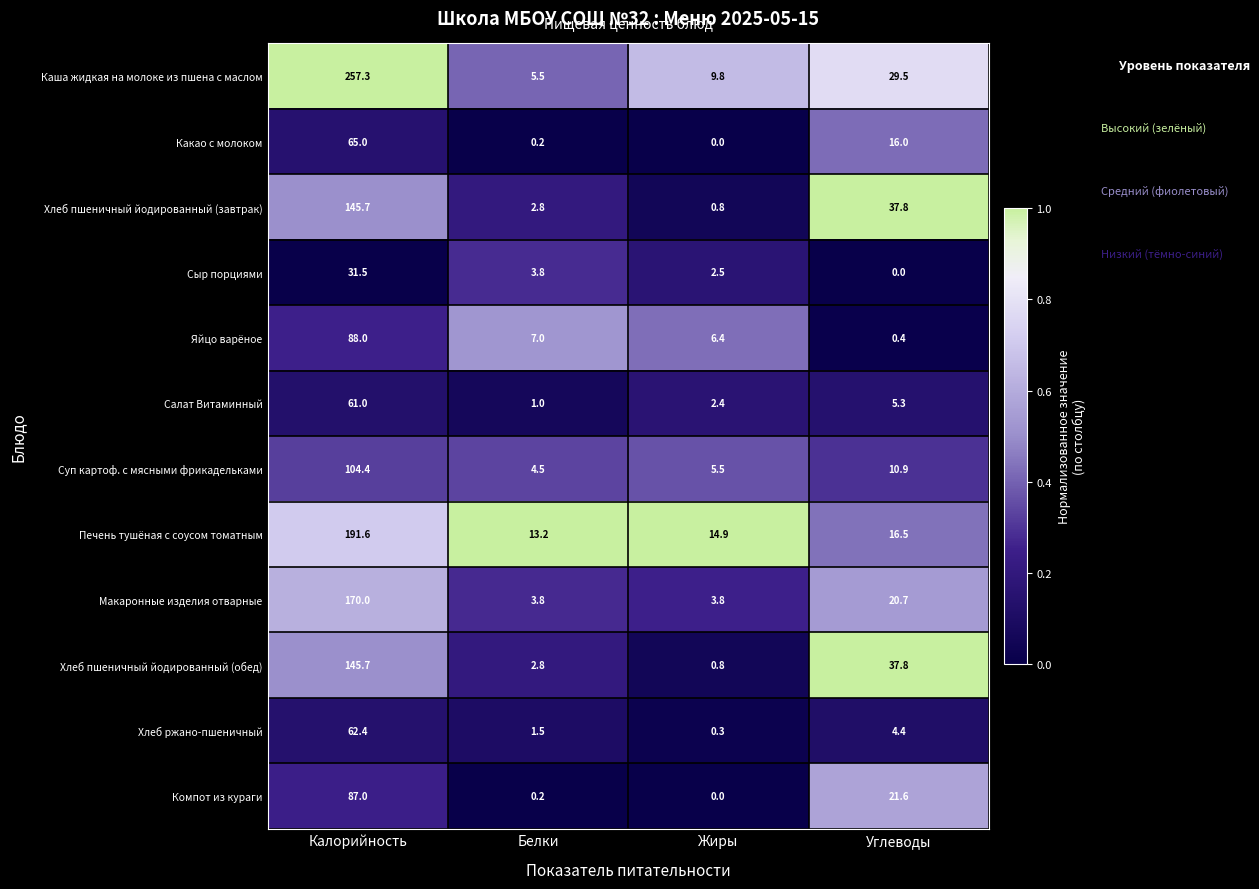

List the labels in order of Суп картоф. с мясными фрикадельками value, smallest first.

Белки, Жиры, Углеводы, Калорийность